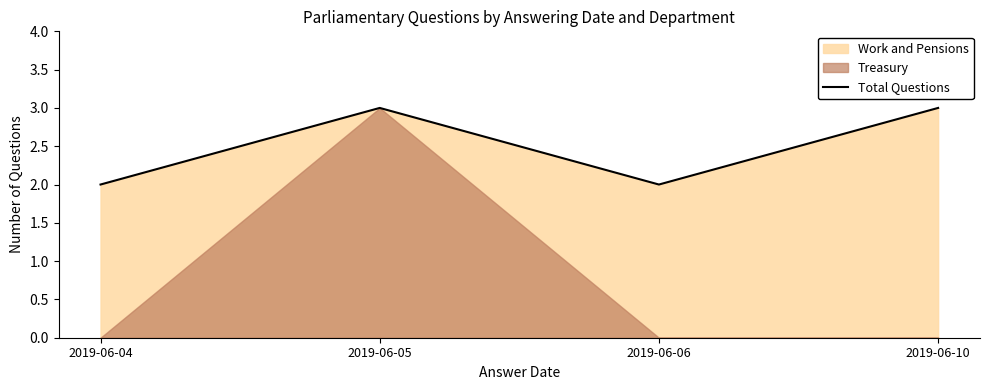

Reading left to right, transcribe all the data shown in this chart.

2	3	2	3